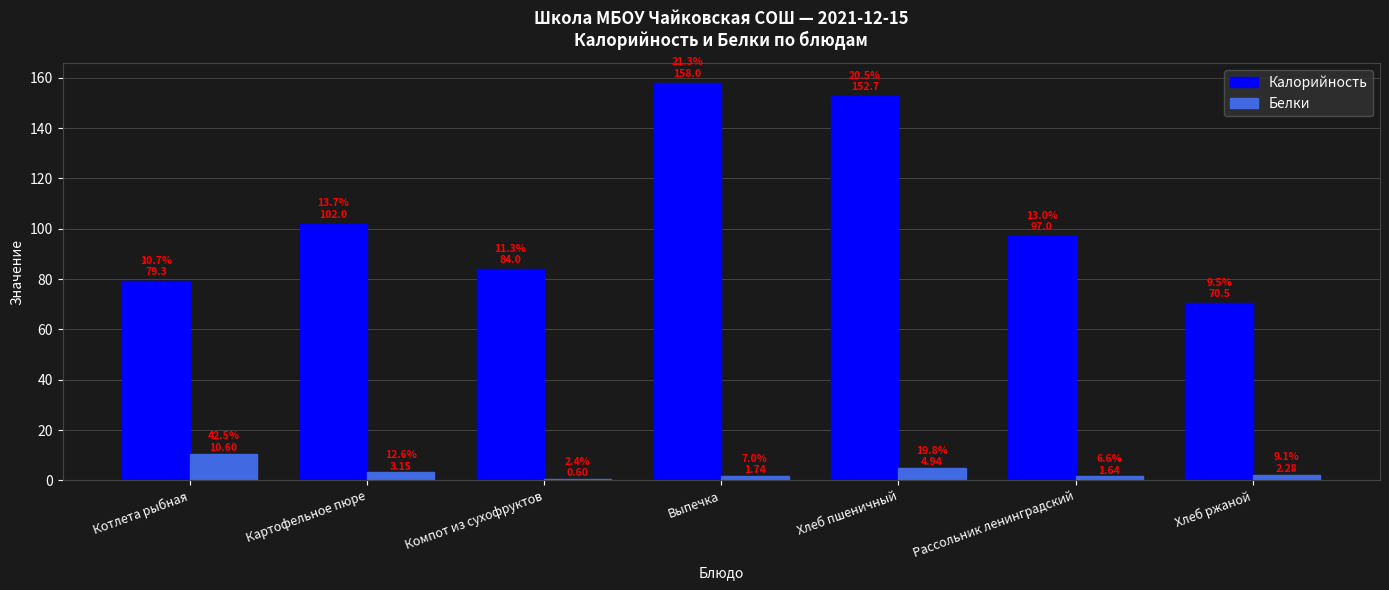

Rank the series by their average value, from highest to lowest.

Калорийность, Белки